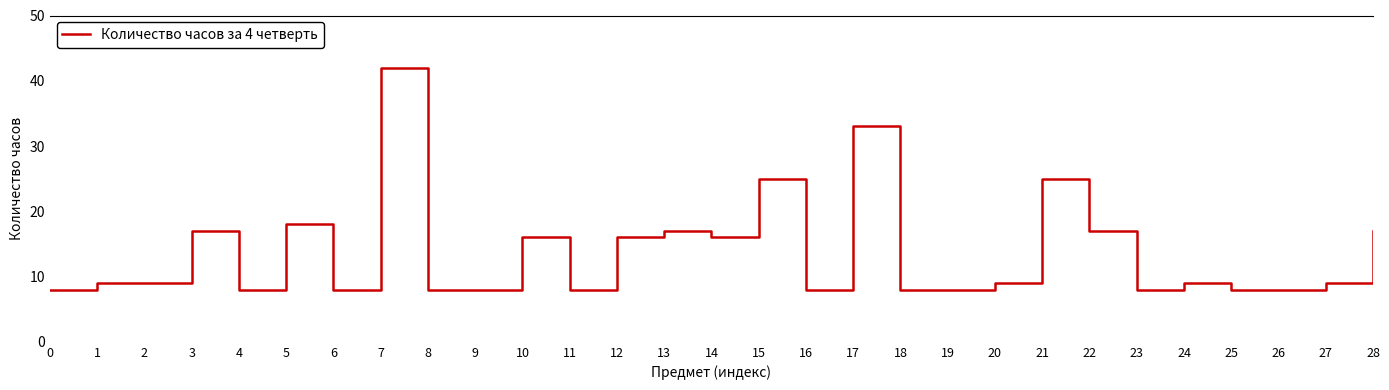

What value does the data have at 24, to the nearest 10?

10